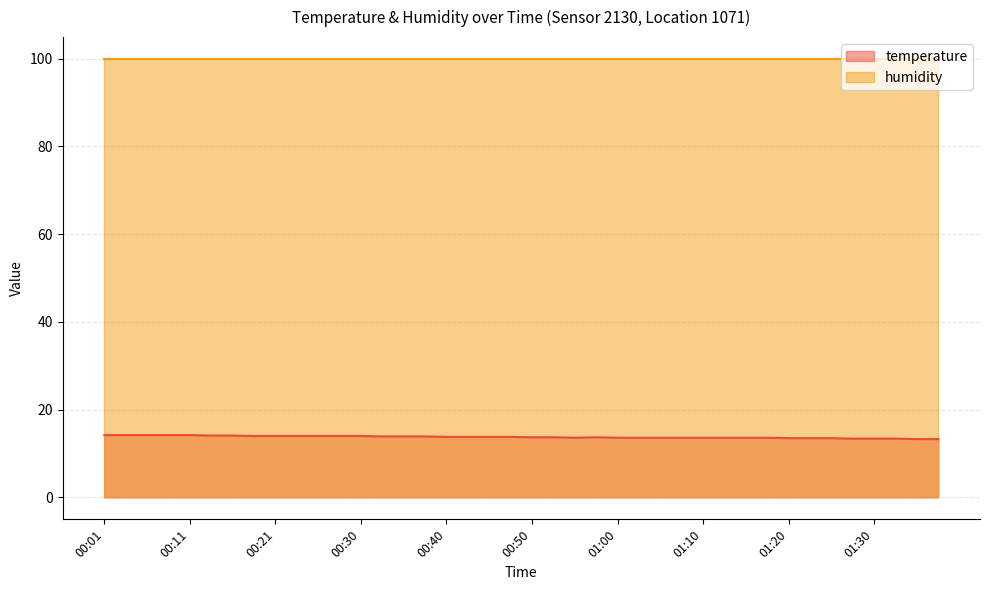

What is the value of the 25th point from the left?

13.6